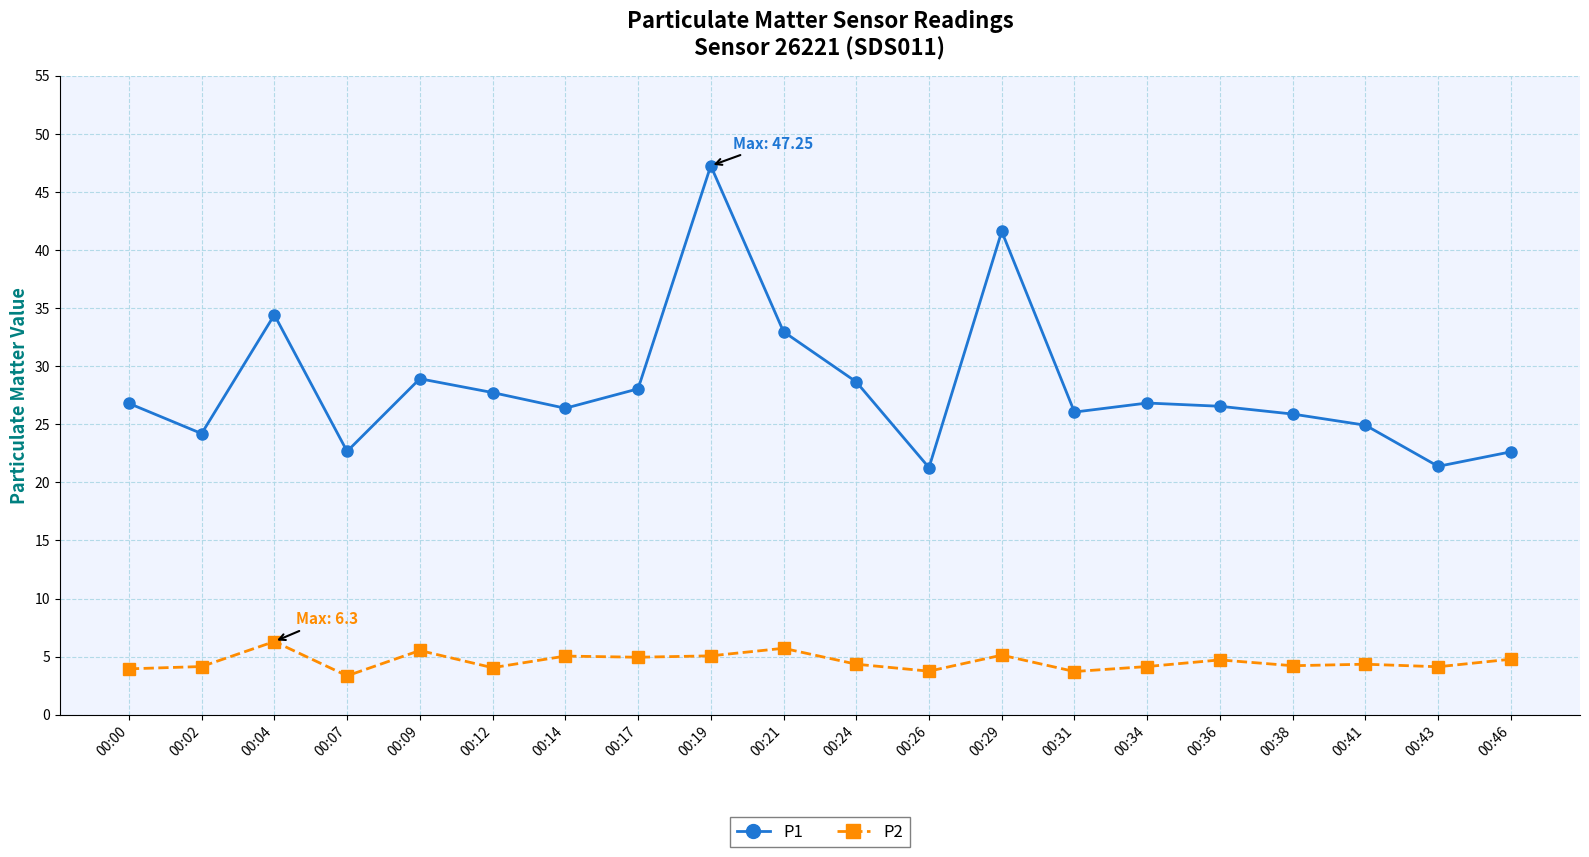

What is the value of the P1 point at the 8th from the left?

28.1